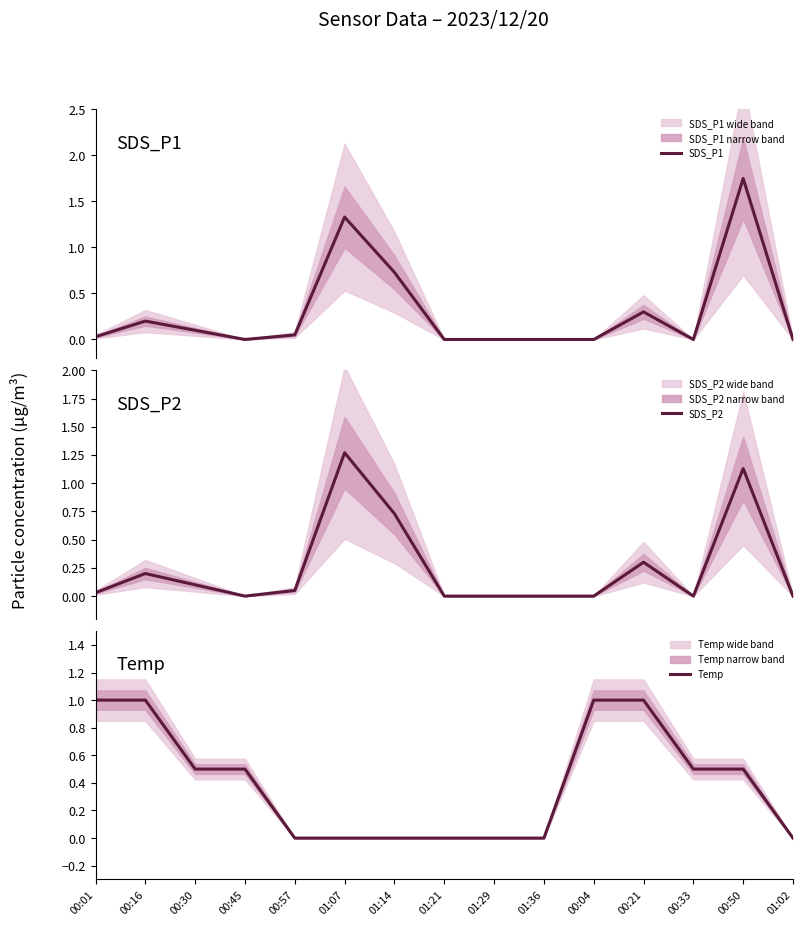

True or false: Temp has more than 1 points higher than both neighbors.

False